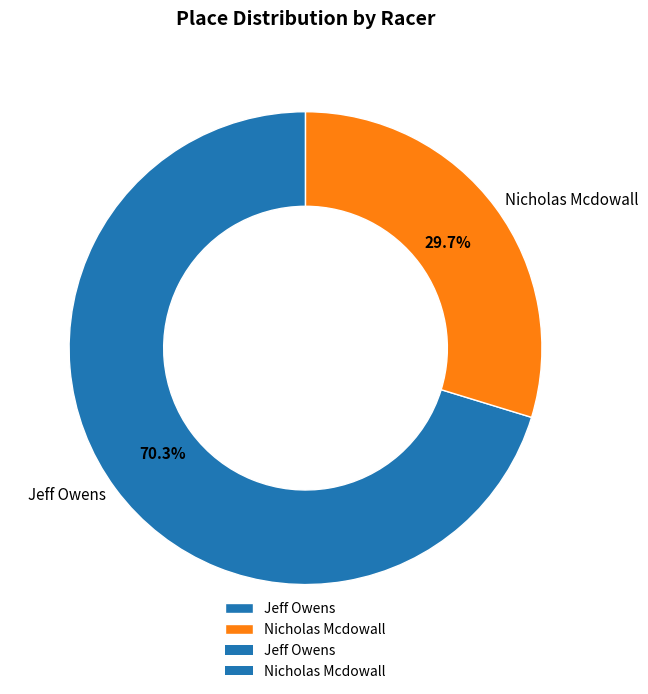

What percentage is NOT represented by Nicholas Mcdowall?

70.3%